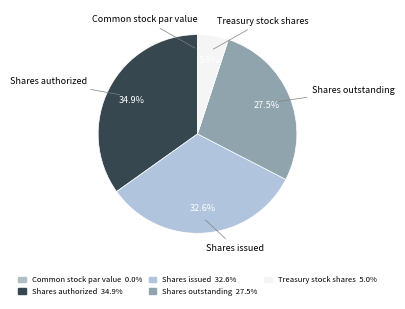

Approximately how many times larger is the value at Shares issued compared to Treasury stock shares?

6.5